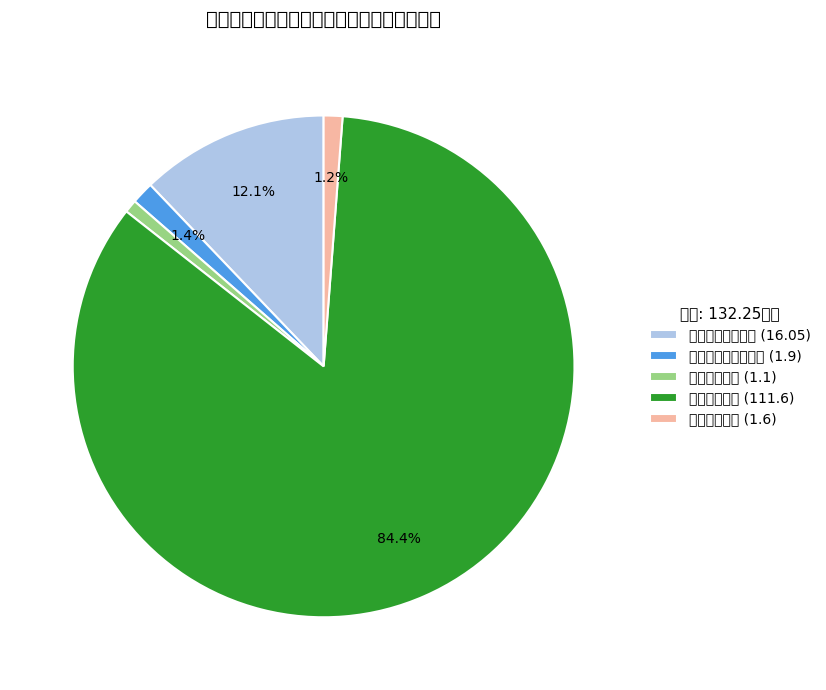

Which category has the smallest portion of the pie?

卫生健康支出 (1.1)